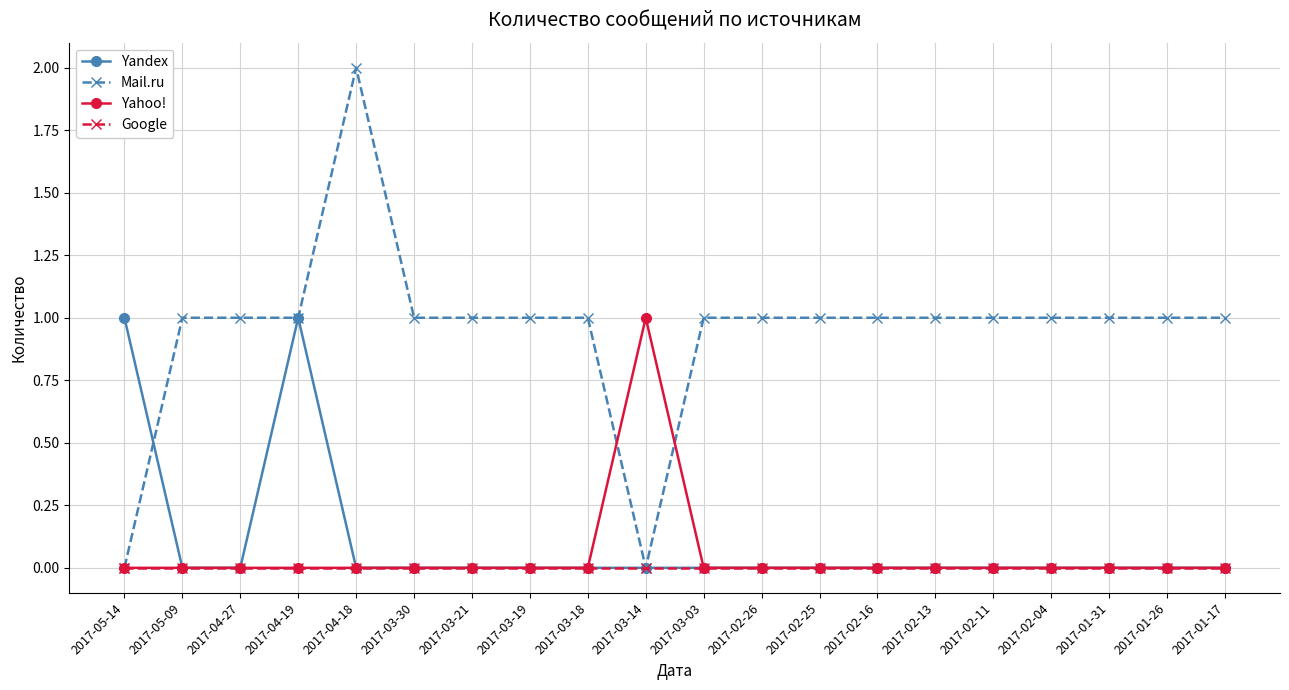

Reading left to right, list all the values displayed in this chart.

Yandex: 1	0	0	1	0	0	0	0	0	0	0	0	0	0	0	0	0	0	0	0
Mail.ru: 0	1	1	1	2	1	1	1	1	0	1	1	1	1	1	1	1	1	1	1
Yahoo!: 0	0	0	0	0	0	0	0	0	1	0	0	0	0	0	0	0	0	0	0
Google: 0	0	0	0	0	0	0	0	0	0	0	0	0	0	0	0	0	0	0	0